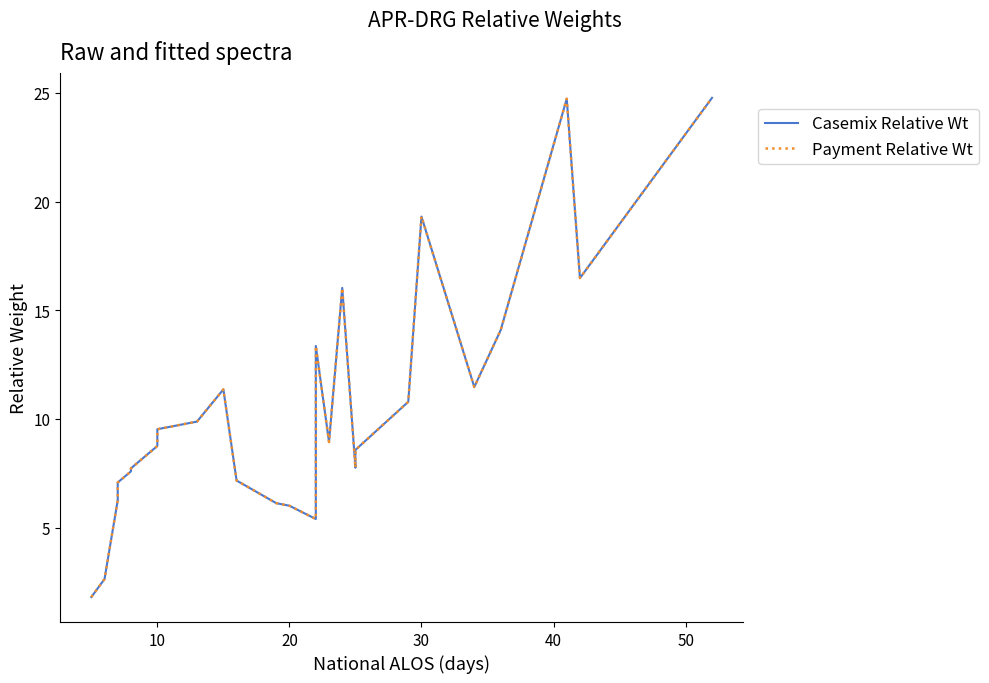

What is the average value of the Casemix Relative Wt series?

10.5